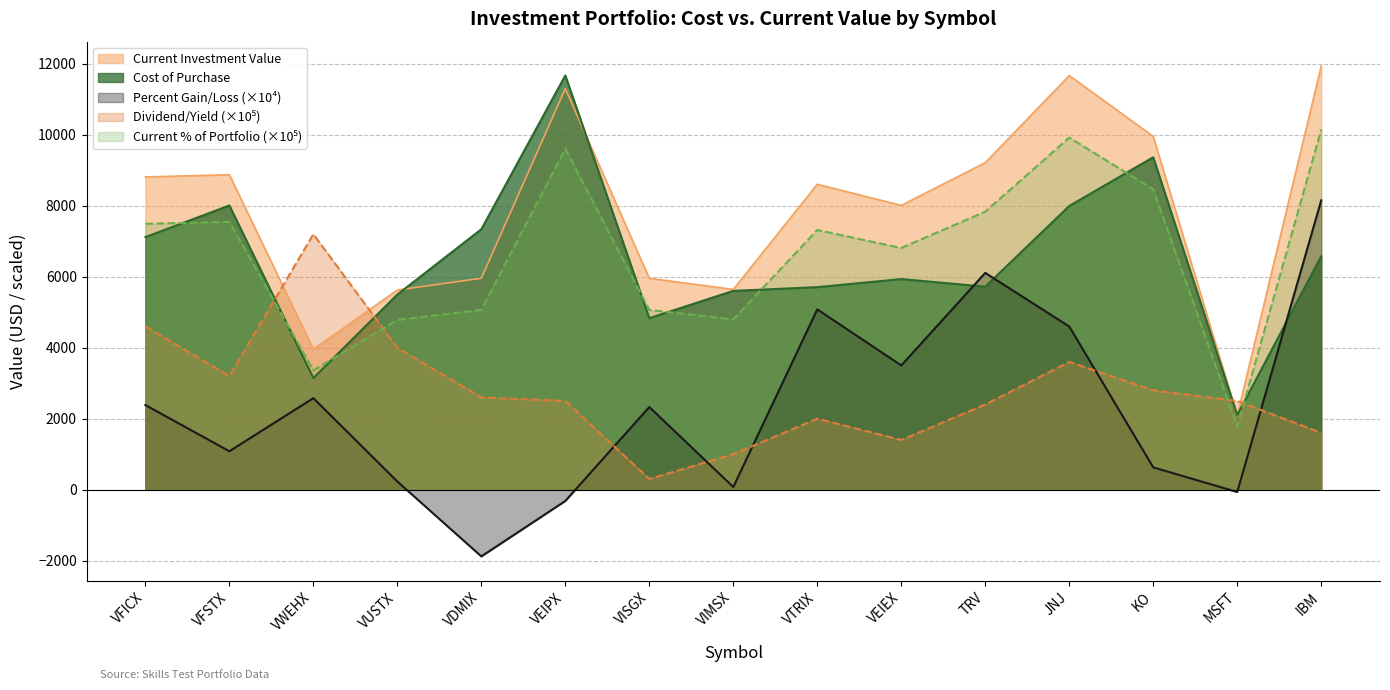

Reading left to right, what are all the values shown in this chart?

Cost of Purchase: VFICX=7117.5	VFSTX=8010.0	VWEHX=3145.0	VUSTX=5500.0	VDMIX=7340.0	VEIPX=11675.0	VISGX=4832.5	VIMSX=5602.5	VTRIX=5707.5	VEIEX=5935.0	TRV=5721.0	JNJ=7995.0	KO=9369.0	MSFT=2101.5	IBM=6576.0
Current Investment Value: VFICX=8814.8	VFSTX=8877.0	VWEHX=3956.1	VUSTX=5626.1	VDMIX=5958.5	VEIPX=11302.0	VISGX=5957.5	VIMSX=5643.8	VTRIX=8607.4	VEIEX=8012.6	TRV=9216.1	JNJ=11671.3	KO=9956.9	MSFT=2087.5	IBM=11937.5
Percent Gain/Loss: VFICX=2384.7	VFSTX=1082.4	VWEHX=2578.9	VUSTX=229.3	VDMIX=-1882.2	VEIPX=-319.5	VISGX=2328.0	VIMSX=73.8	VTRIX=5080.9	VEIEX=3500.6	TRV=6109.3	JNJ=4598.2	KO=627.5	MSFT=-66.8	IBM=8153.2
Dividend/Yield: VFICX=4600.0	VFSTX=3200.0	VWEHX=7200.0	VUSTX=4000.0	VDMIX=2600.0	VEIPX=2500.0	VISGX=300.0	VIMSX=1000.0	VTRIX=2000.0	VEIEX=1400.0	TRV=2400.0	JNJ=3600.0	KO=2800.0	MSFT=2500.0	IBM=1600.0
Current Percent of Portfolio: VFICX=7494.0	VFSTX=7546.8	VWEHX=3363.3	VUSTX=4783.1	VDMIX=5065.7	VEIPX=9608.5	VISGX=5064.8	VIMSX=4798.2	VTRIX=7317.7	VEIEX=6812.0	TRV=7835.2	JNJ=9922.4	KO=8465.0	MSFT=1774.7	IBM=10148.8